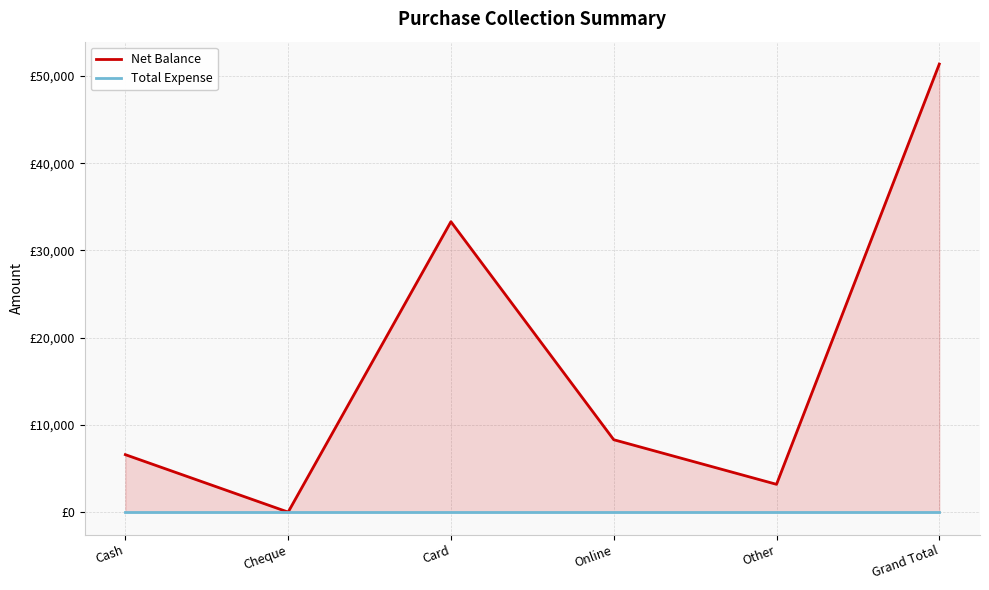

How many categories are shown in the chart?

6